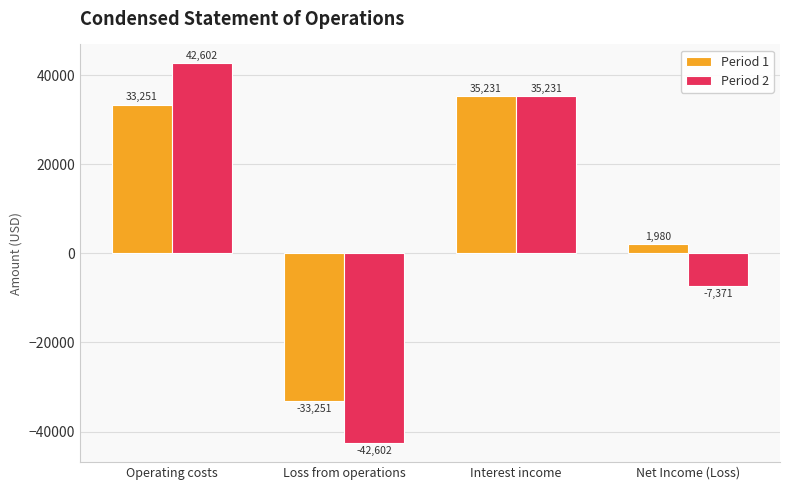

List the series in order of their peak value, highest first.

Period 2, Period 1